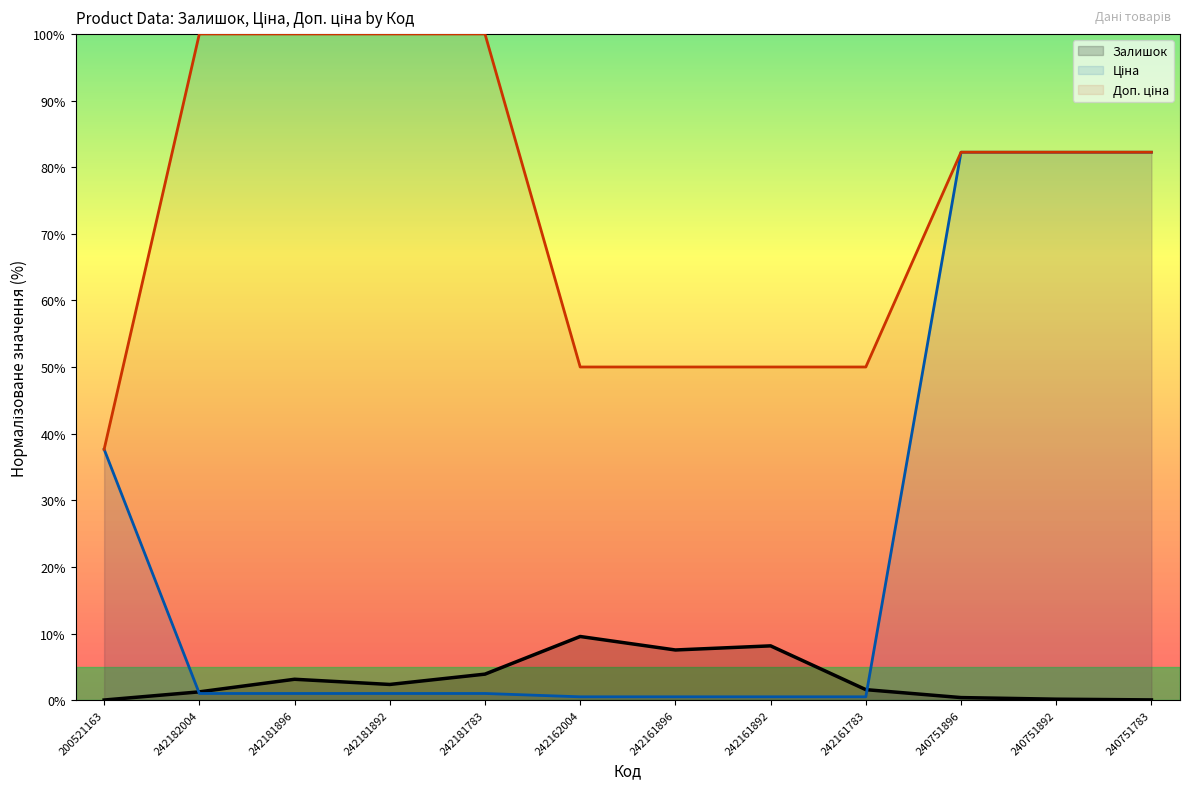

Reading right to left, what are all the values shown in this chart?

Залишок: 0.0	0.1	0.4	1.6	8.1	7.5	9.6	3.9	2.4	3.1	1.2	0.0
Ціна: 82.2	82.2	82.2	0.5	0.5	0.5	0.5	1.0	1.0	1.0	1.0	37.6
Доп. ціна: 82.2	82.2	82.2	50.0	50.0	50.0	50.0	100.0	100.0	100.0	100.0	37.6